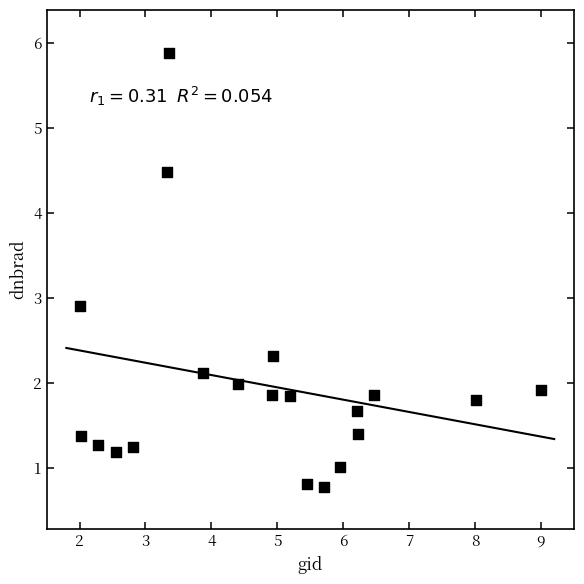

What Y value in the scatter plot is closest to 3?

2.9